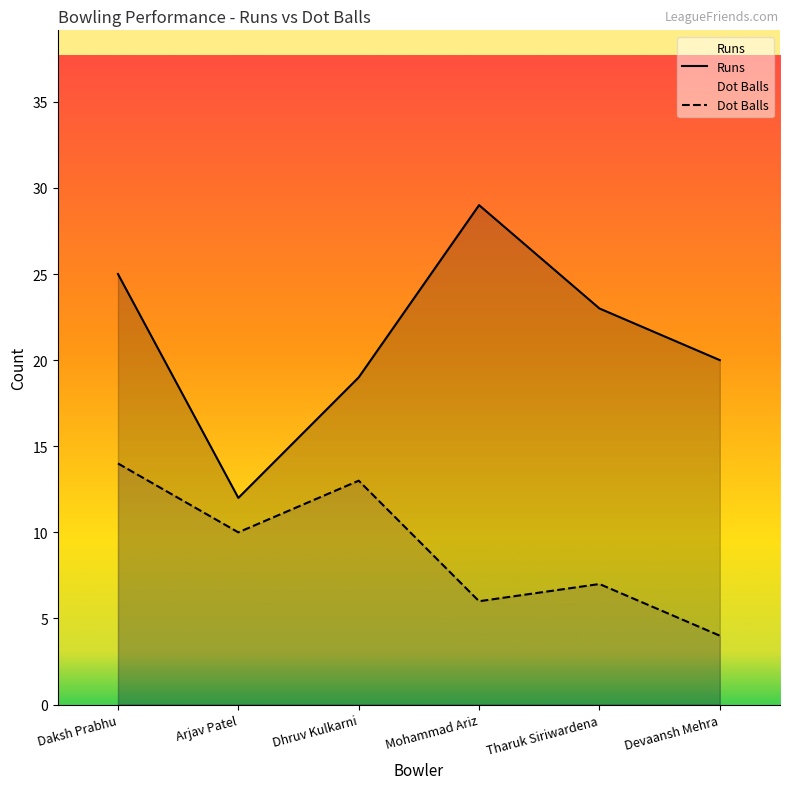

True or false: Dot Balls and Runs cross at least once.

False